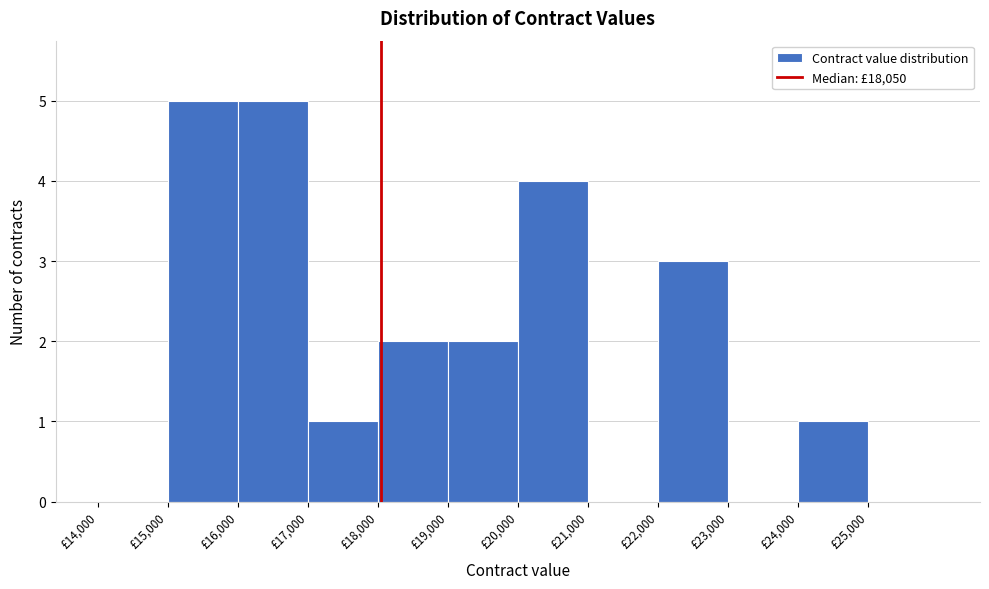

Reading left to right, transcribe this chart: for each bar, give the range it covers on the x-axis and its height. The values are not printed on the chart, so give them approximately, as read against the axis.

14000 to 15000: 0
15000 to 16000: 5
16000 to 17000: 5
17000 to 18000: 1
18000 to 19000: 2
19000 to 20000: 2
20000 to 21000: 4
21000 to 22000: 0
22000 to 23000: 3
23000 to 24000: 0
24000 to 25000: 1
25000 to 26000: 0